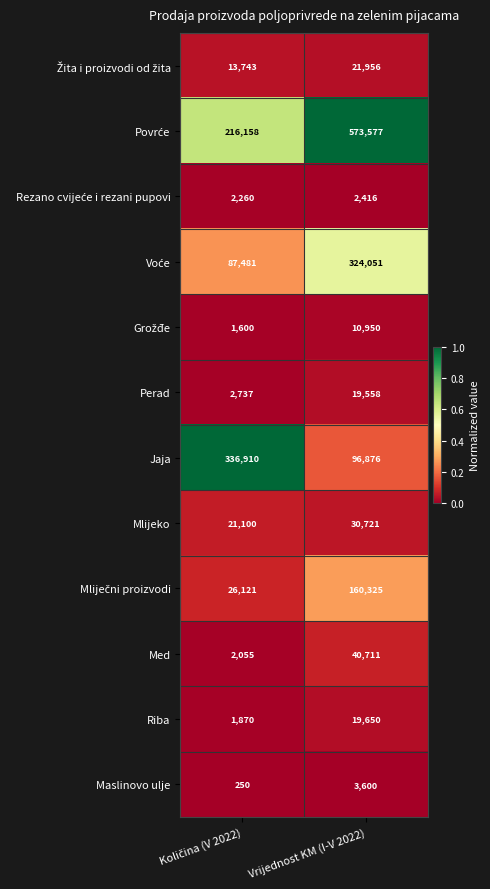

The Jaja series shows 96876 at Vrijednost KM (I-V 2022). True or false?

True